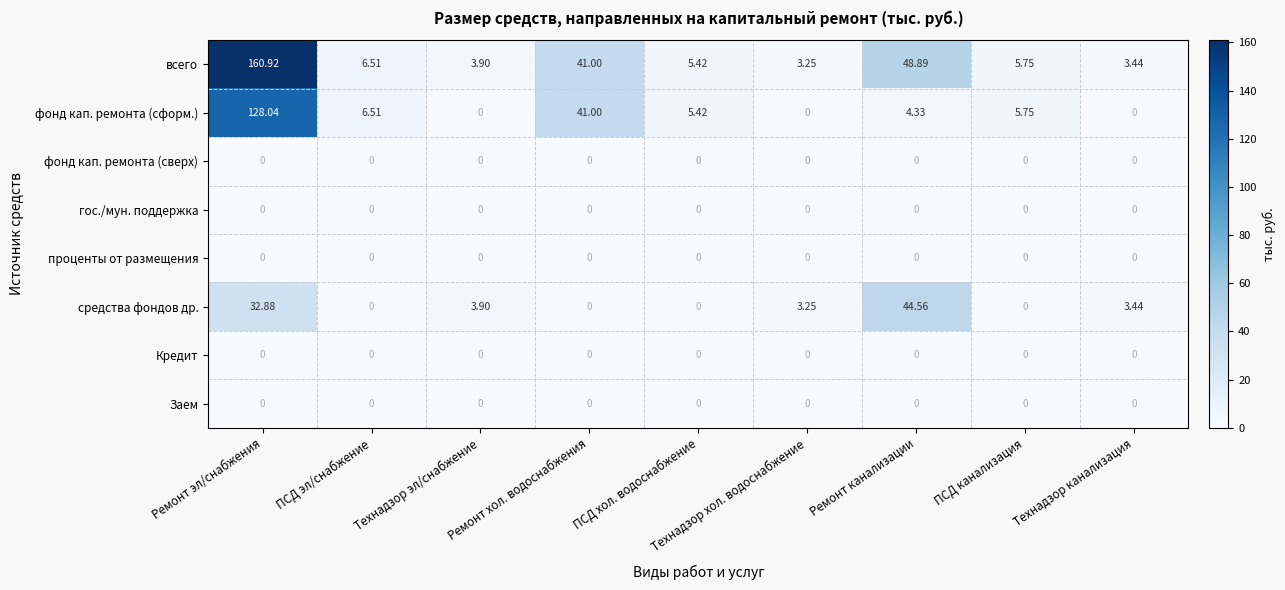

Which series has the largest range (max minus min)?

всего